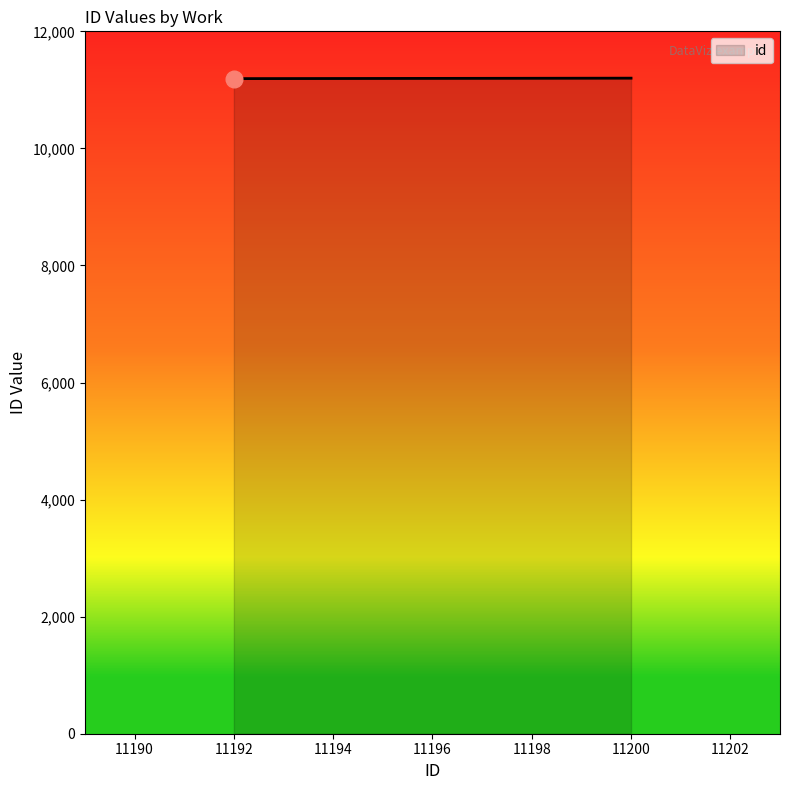

What is the greatest value displayed?

11200.0